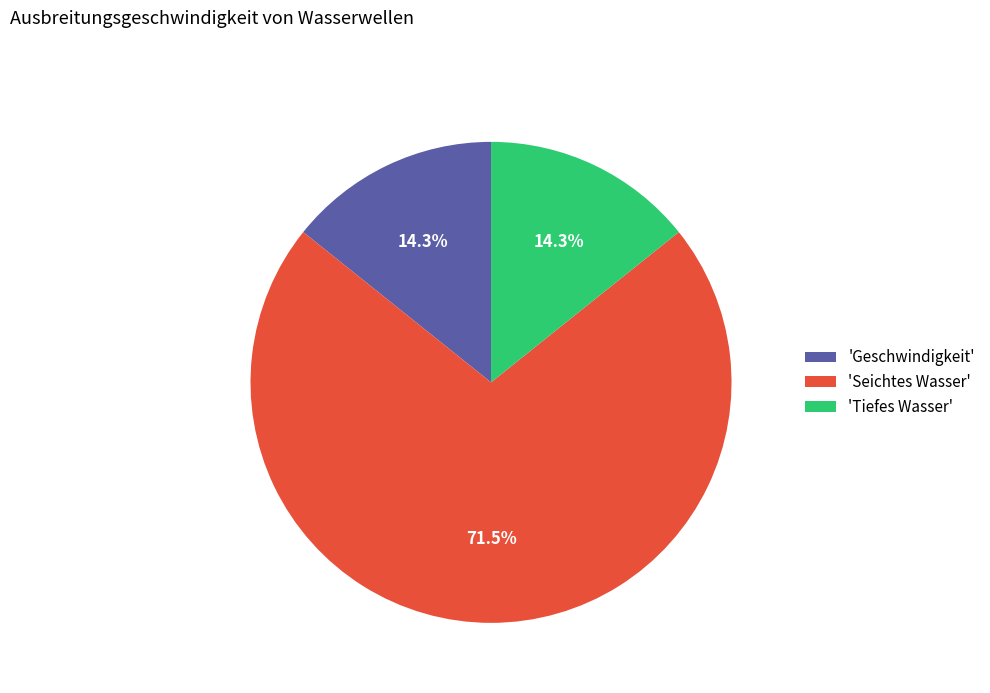

Which slice is the largest?

'Seichtes Wasser'